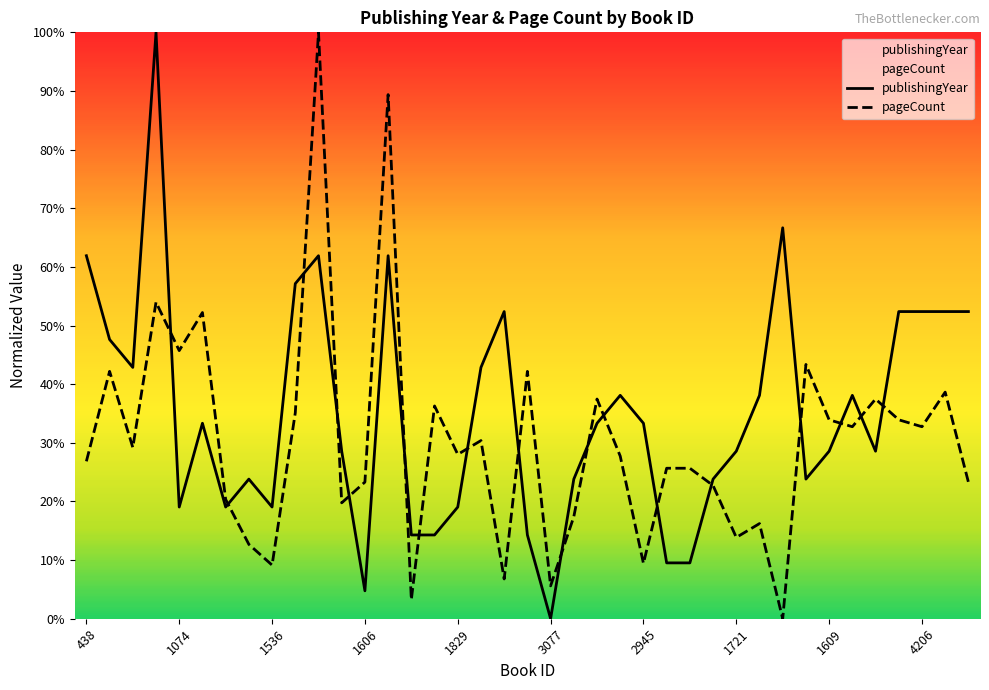

What is the average value of the pageCount series?

30.4